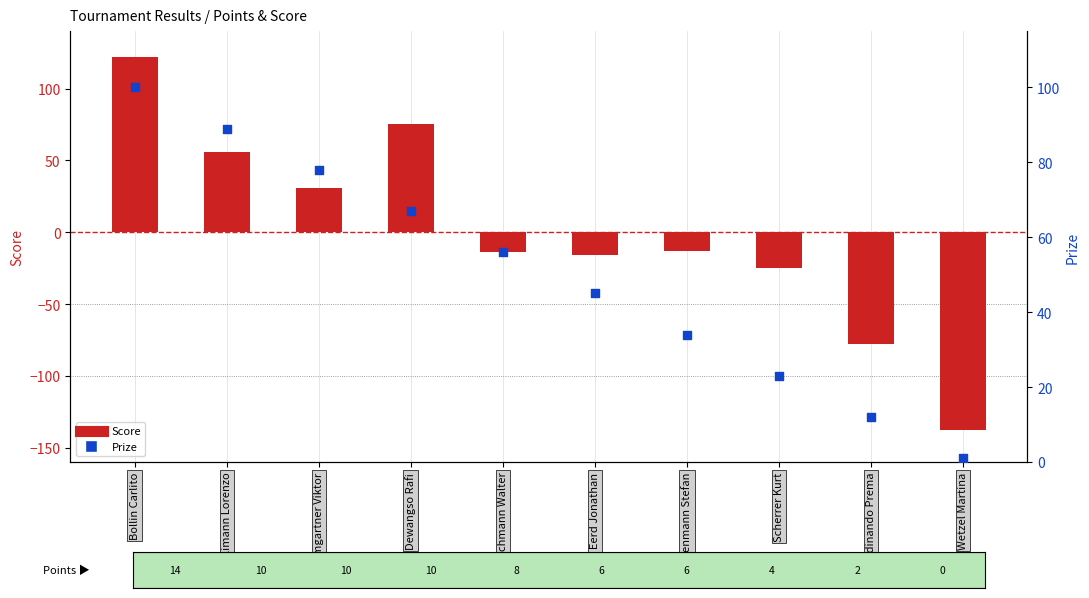

Which series has the largest total across all categories?

Prize